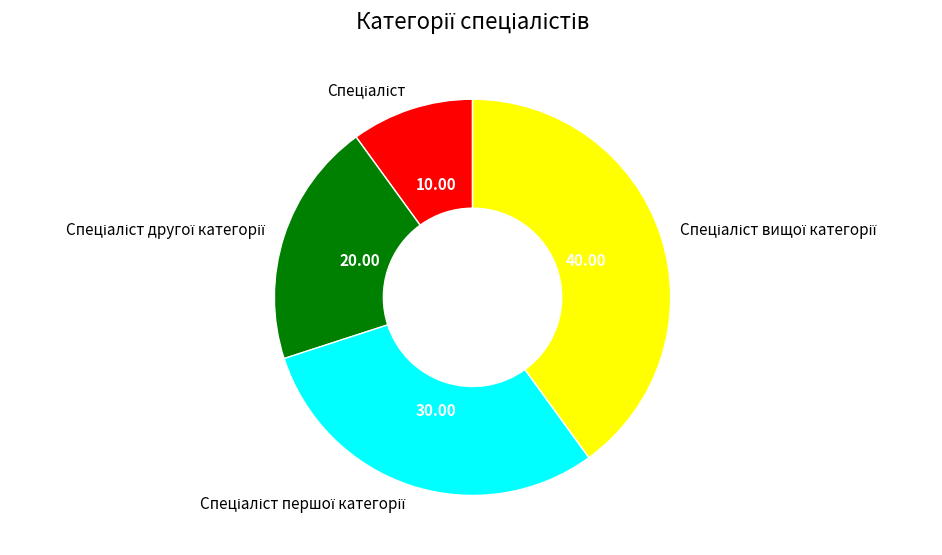

Is there a majority slice in this chart?

No